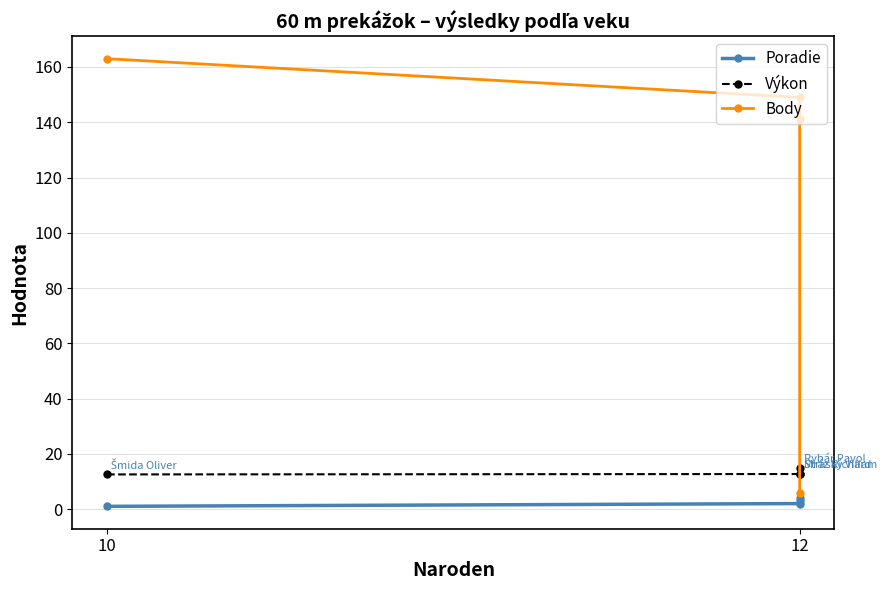

What is the difference between the highest and lowest values at 12?

147.0